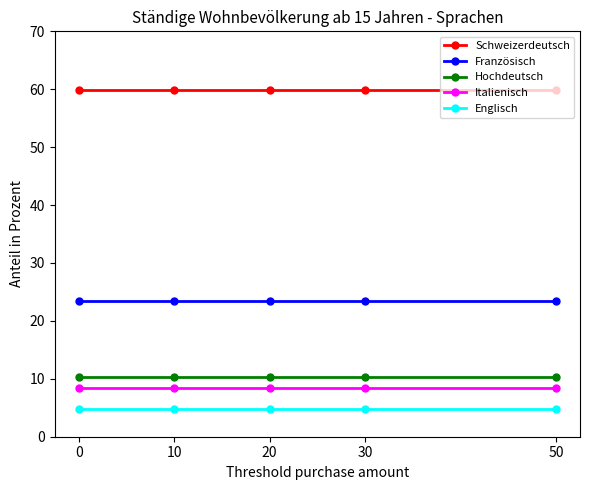

What are all the series names shown in the legend?

Schweizerdeutsch, Französisch, Hochdeutsch, Italienisch, Englisch